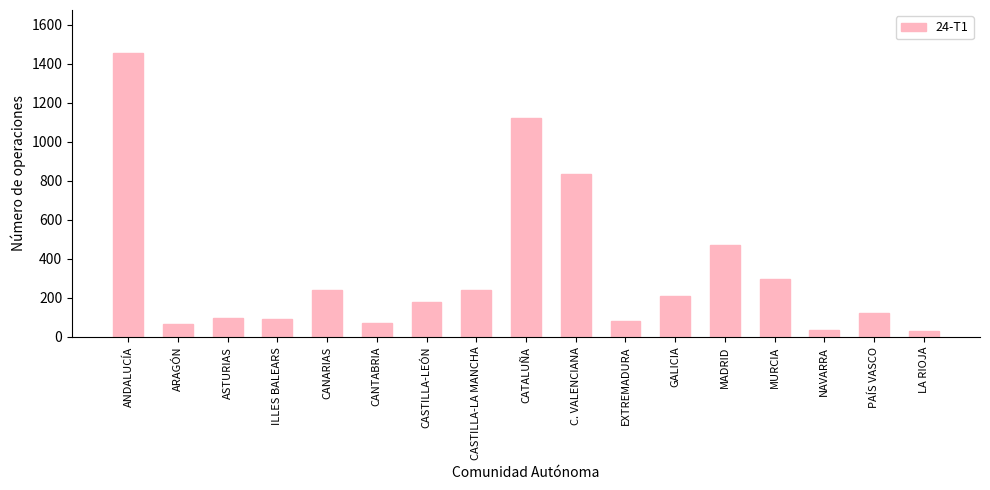

What is the value of the 13th bar from the left?

471